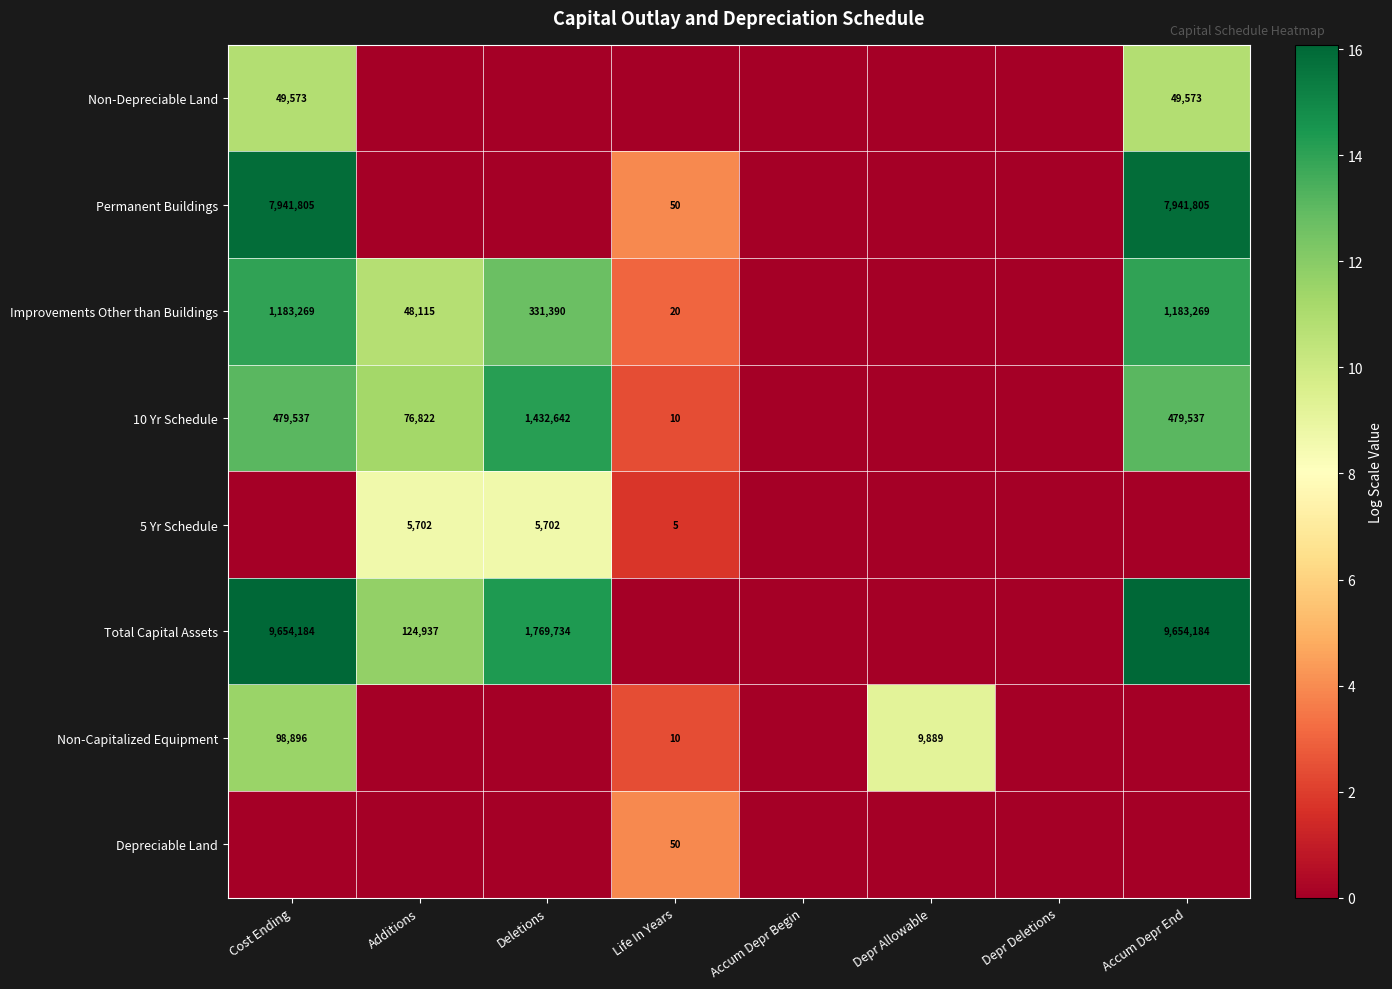

True or false: Non-Capitalized Equipment has a value of 9889 at Depr Allowable.

True